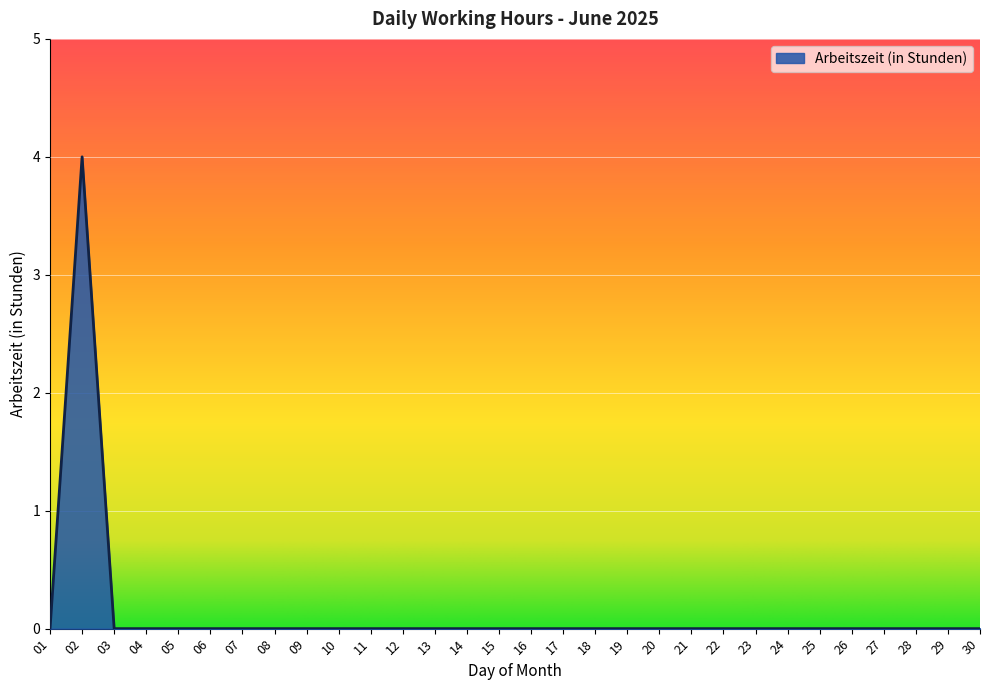

What is the difference between the maximum and second lowest values?

4